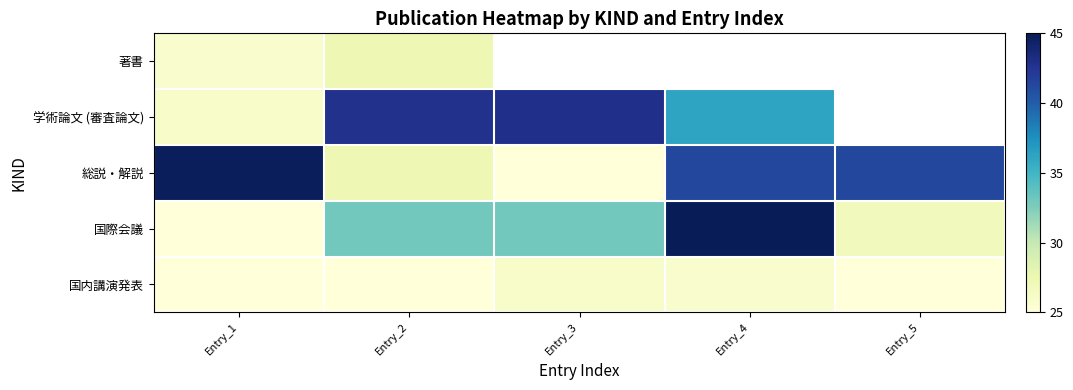

What is the difference between the 国内講演発表 values at Entry_4 and Entry_3?

0.3